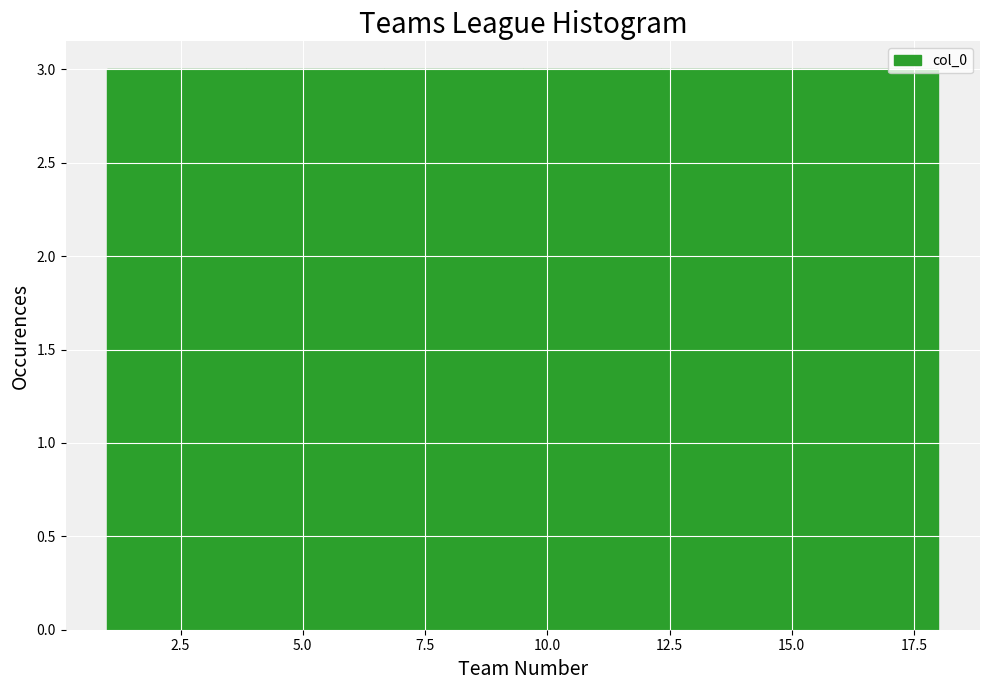

Reading left to right, transcribe this chart: for each bar, give the range it covers on the x-axis and its height. Neither the bar edges nor the heights are printed on the chart, so give them approximately, as read against the axes.

1.0 to 4.0: 3
4.0 to 6.5: 3
6.5 to 9.5: 3
9.5 to 12.5: 3
12.5 to 15.0: 3
15.0 to 18.0: 3